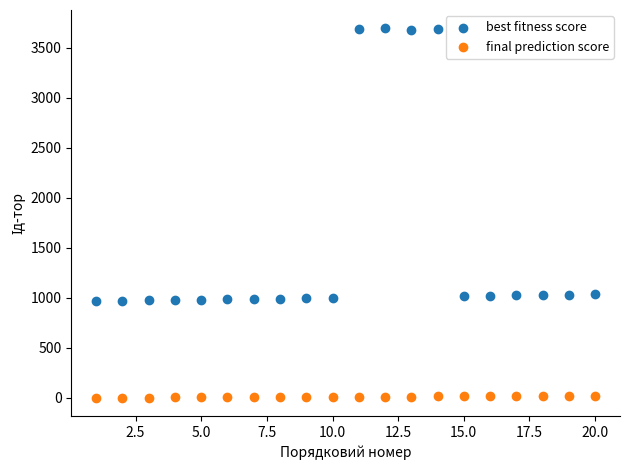

What are all the series names shown in the legend?

best fitness score, final prediction score